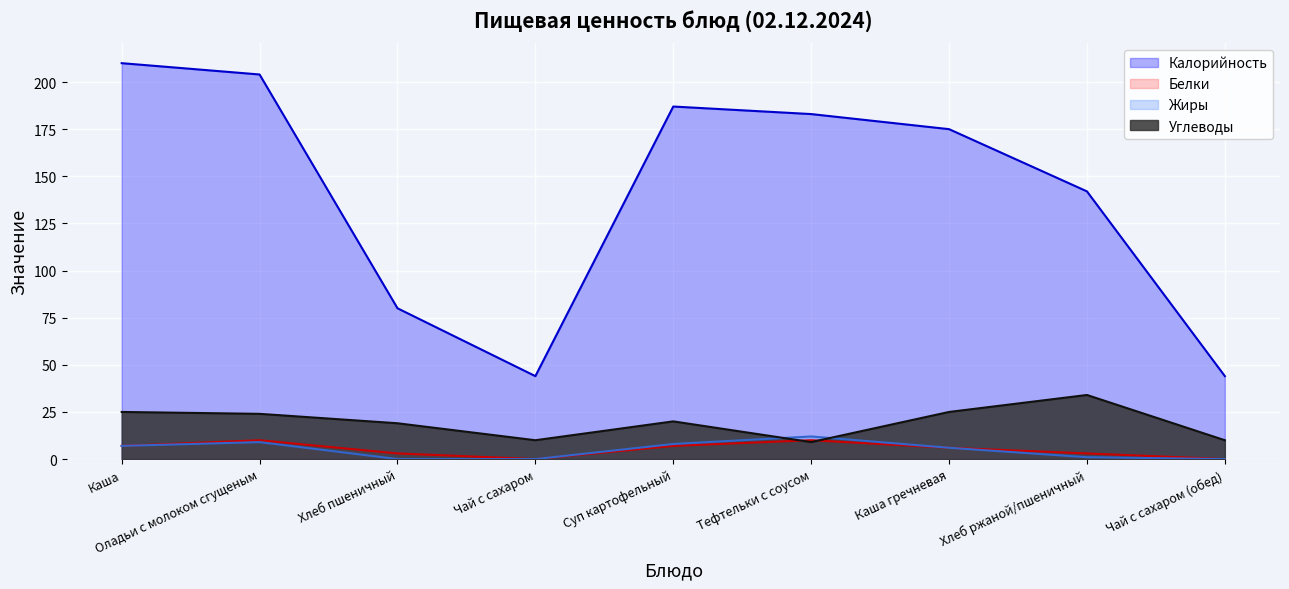

How many lines are shown in the chart?

4